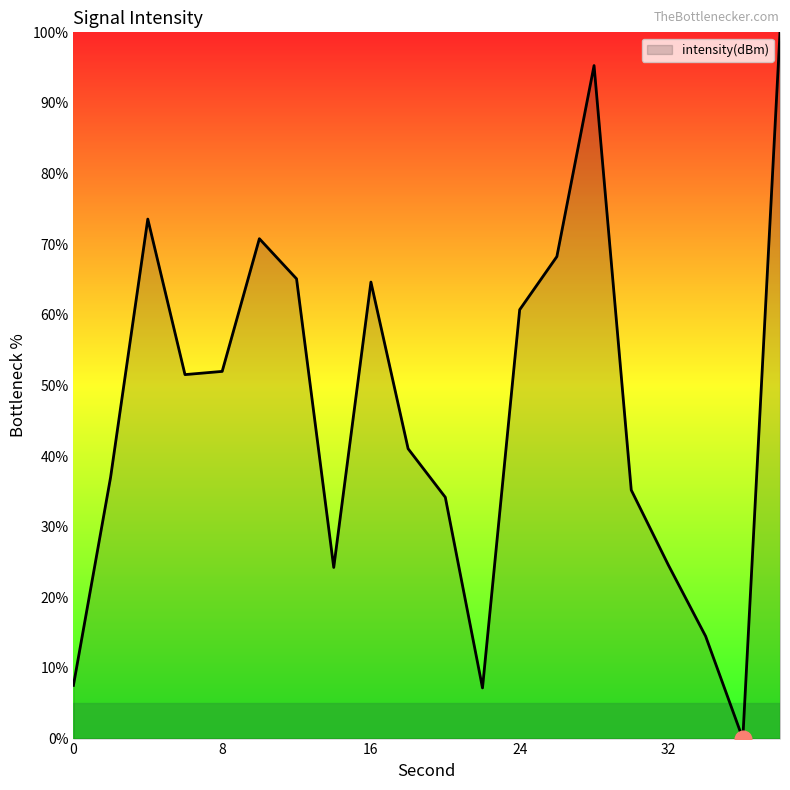

What is the maximum value shown in the chart?

100.0